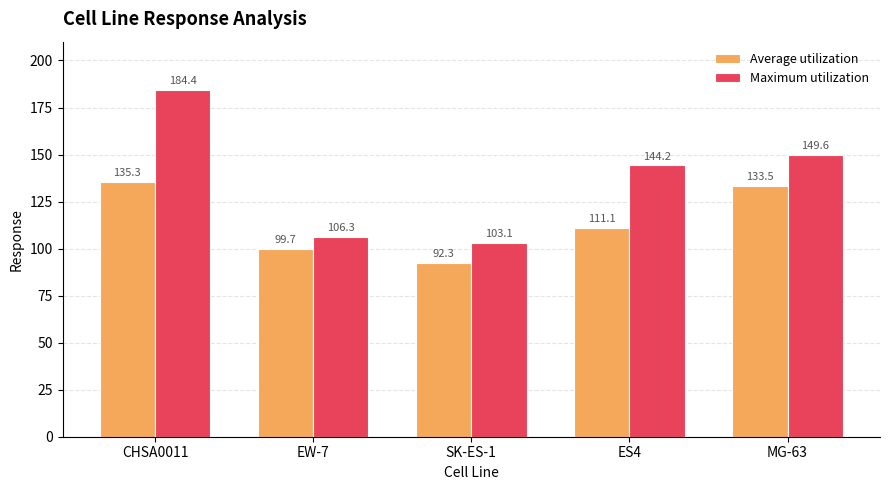

Between EW-7 and ES4, which series saw the biggest shift?

Maximum utilization